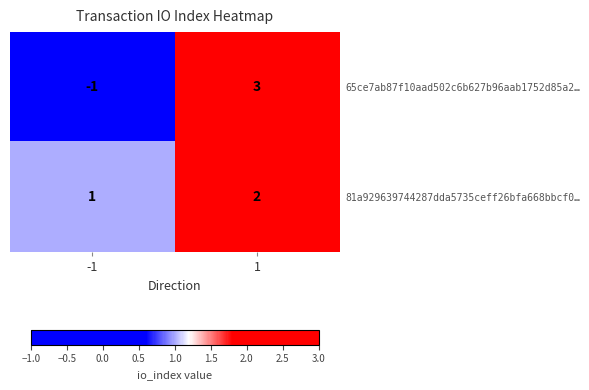

Which series has the largest total across all categories?

81a929639744287dda5735ceff26bfa668bbcf0…